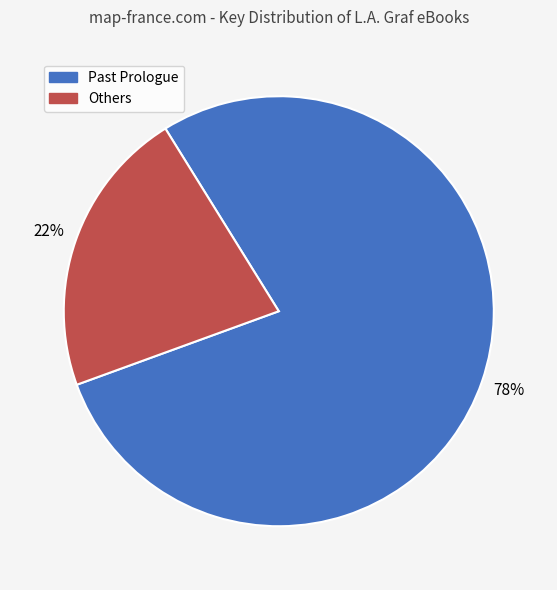

Is there any slice that represents more than half of the pie?

Yes